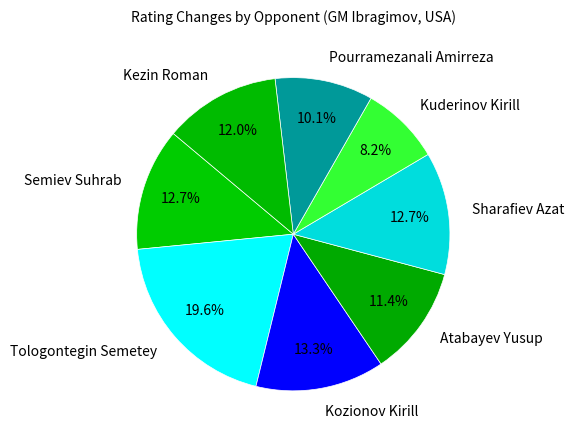

True or false: Kezin Roman accounts for 12% of the total.

True